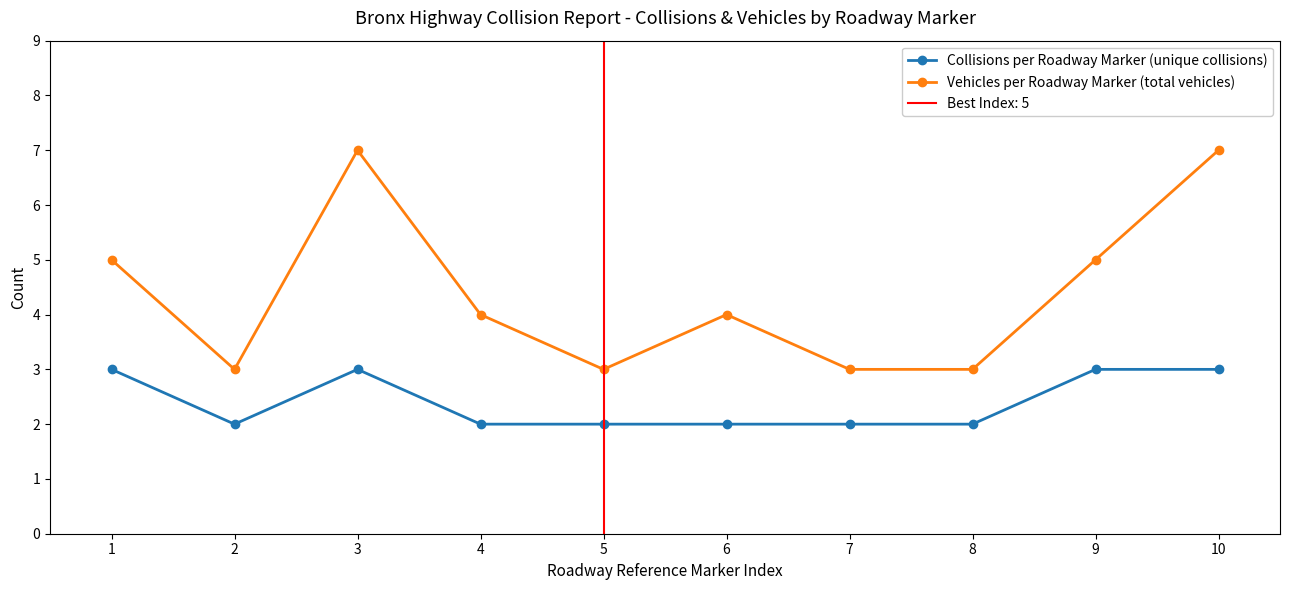

Is it true that Vehicles per Roadway Marker (total vehicles) equals 4 at 2?

False